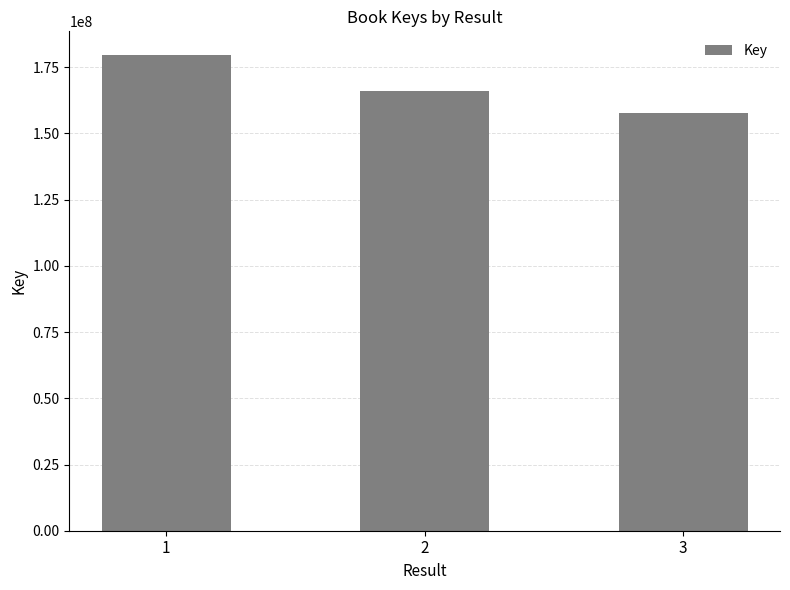

True or false: the data shows 157659361 at 3.

True